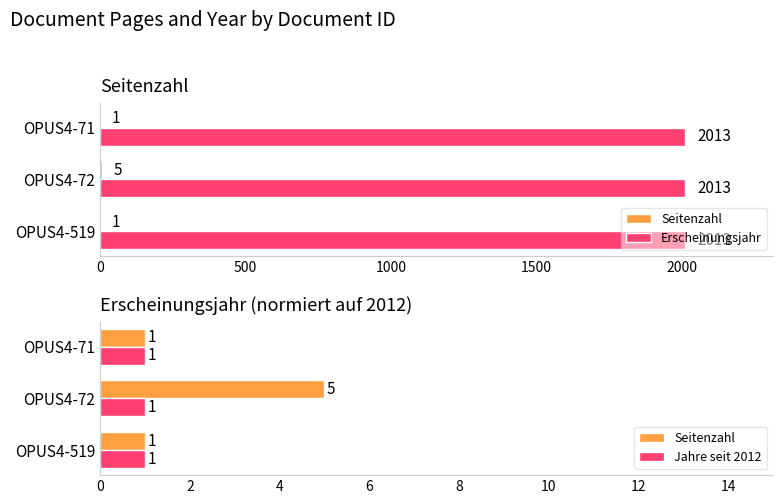

Which series has the largest range (max minus min)?

Seitenzahl